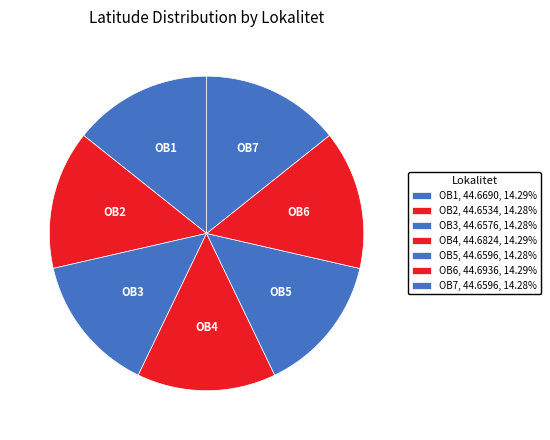

Approximately how many times larger is the value at OB7 compared to OB4?

1.0